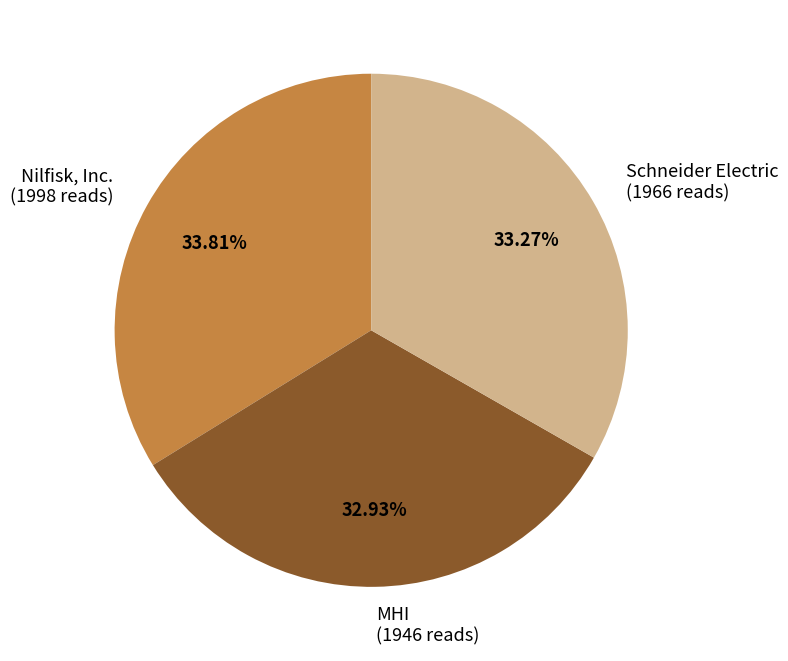

True or false: MHI accounts for 41% of the total.

False